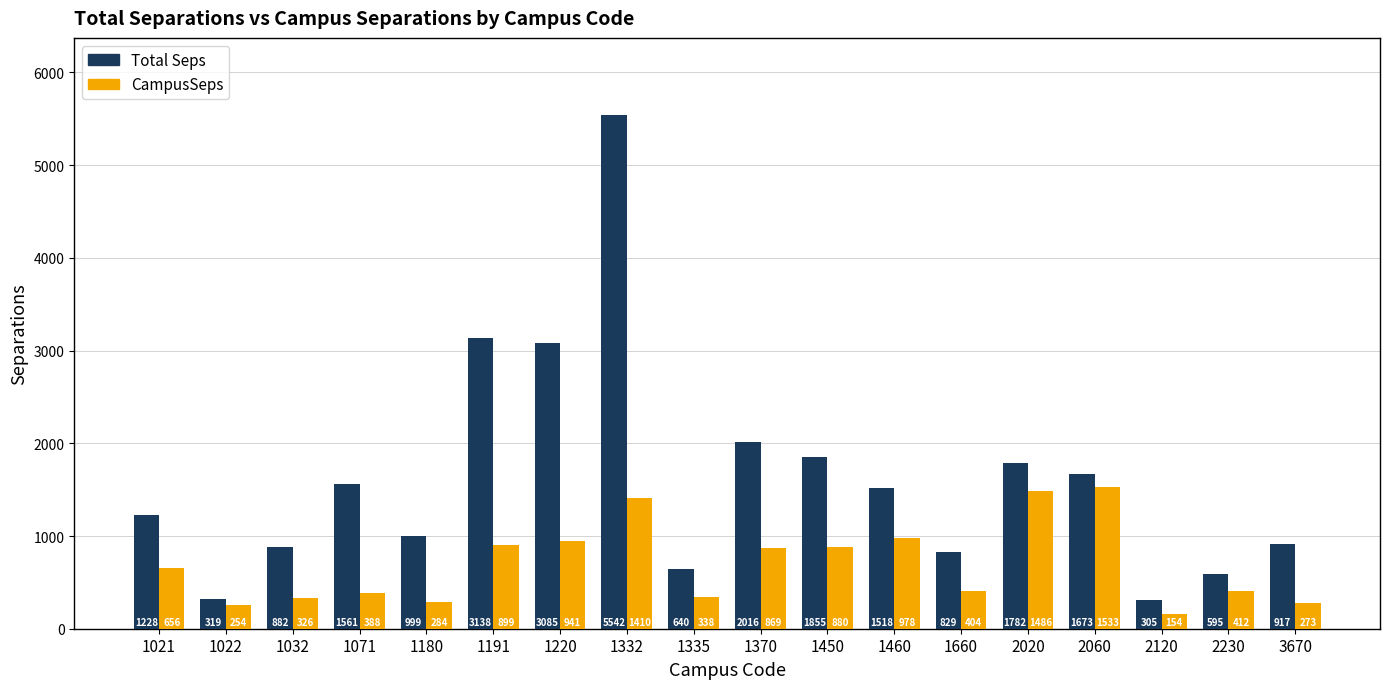

True or false: CampusSeps has a value of 977.8 at 1460.

True